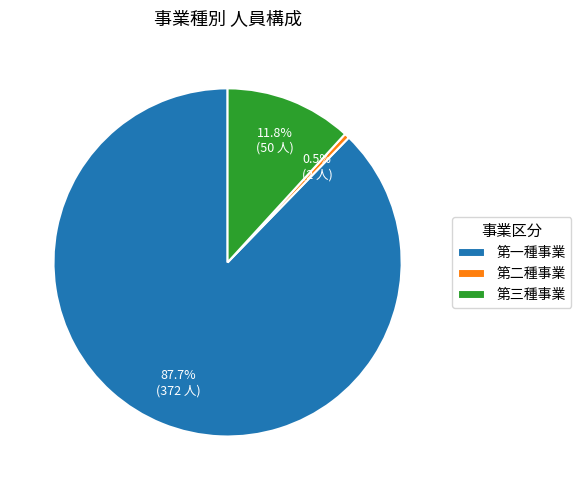

True or false: 第三種事業 accounts for 26% of the total.

False